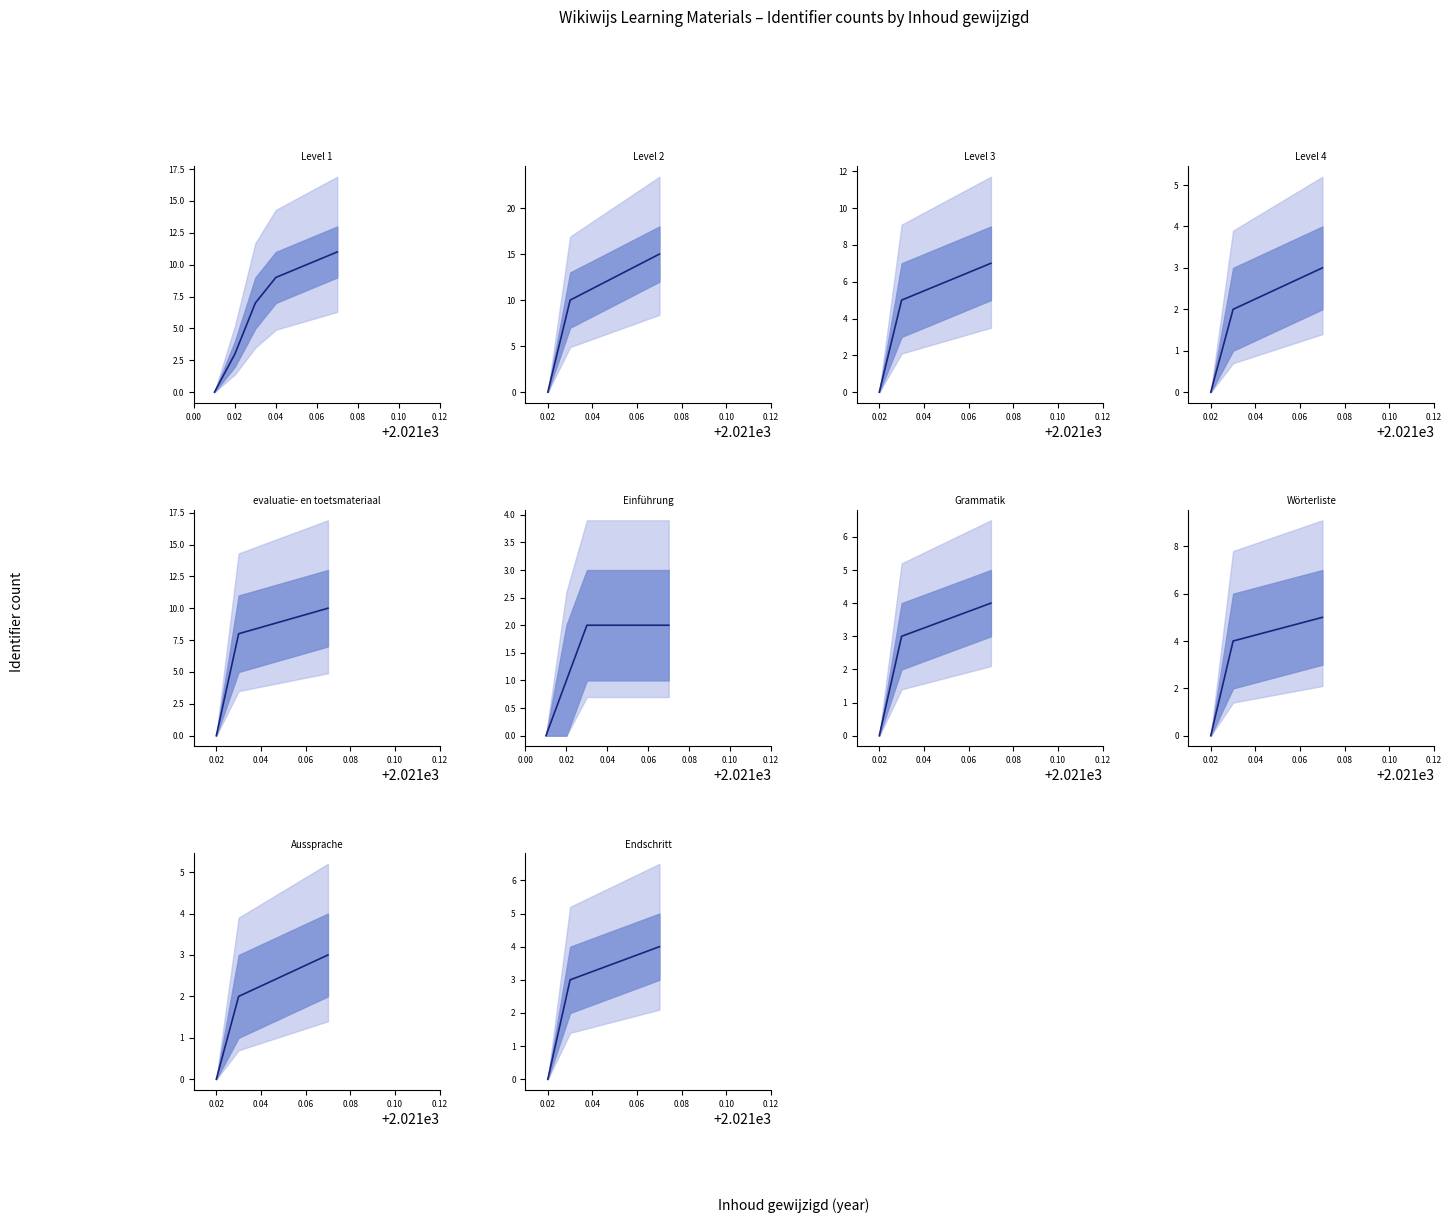

What is the value of the 2nd point from the left?

3